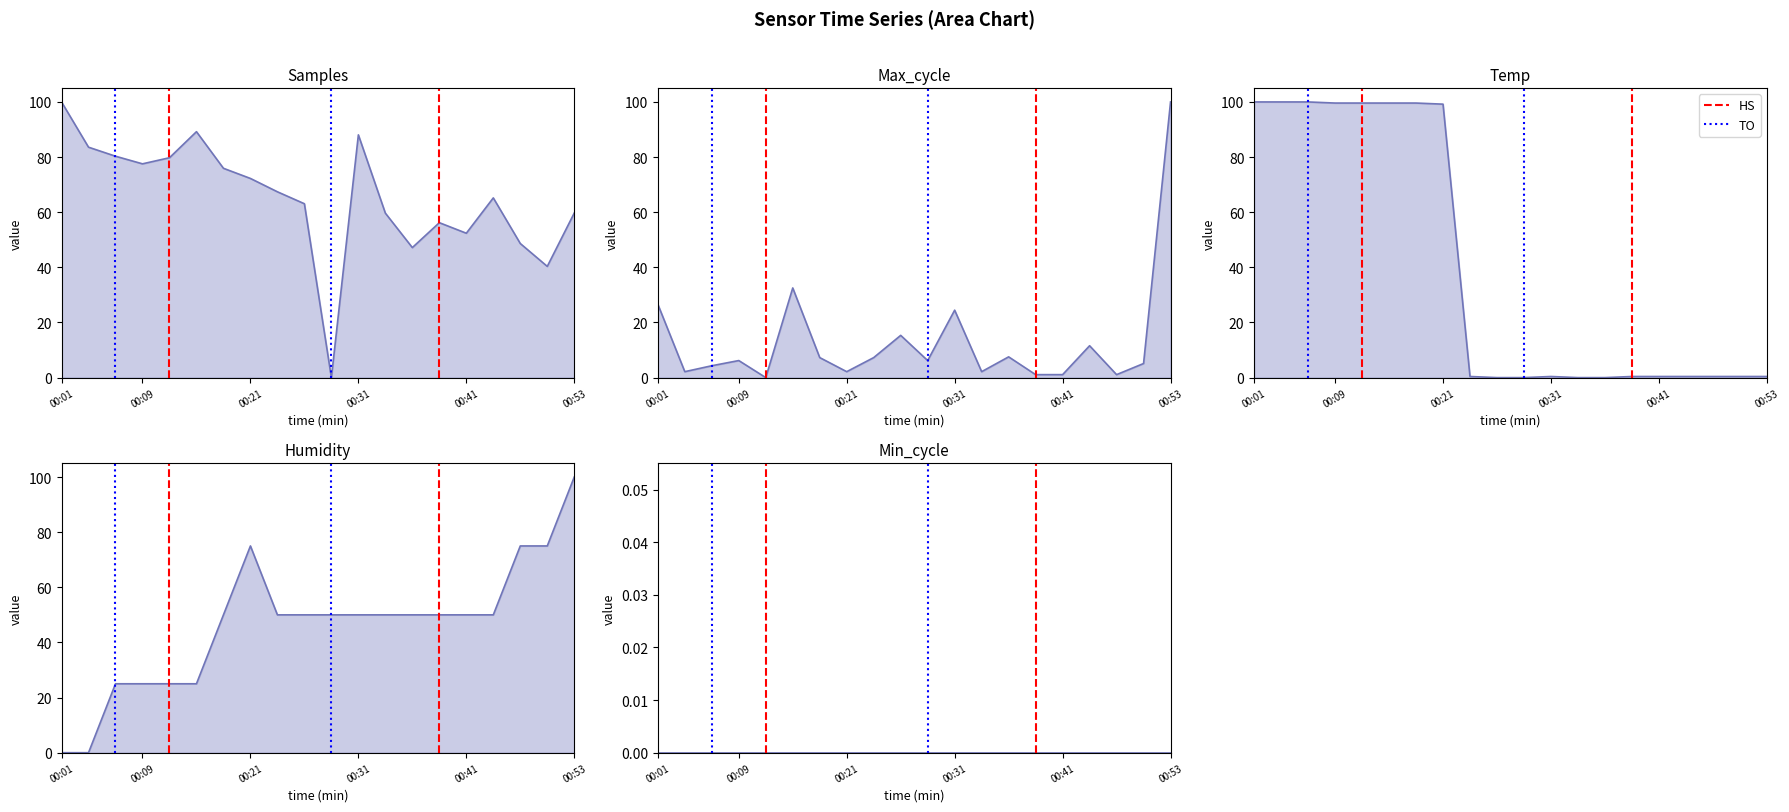

How many lines are shown in the chart?

2